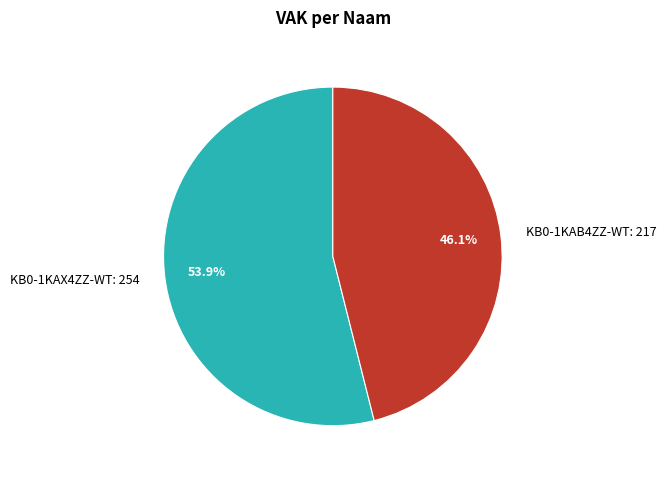

Which category accounts for the majority?

KB0-1KAX4ZZ-WT: 254